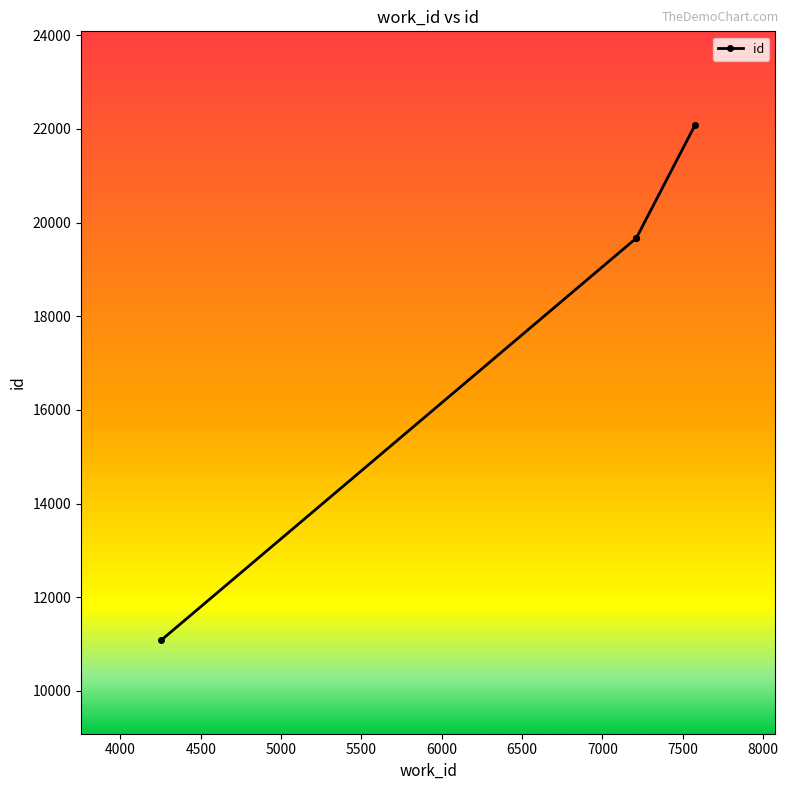

What is the value of the 2nd point from the left?

19669